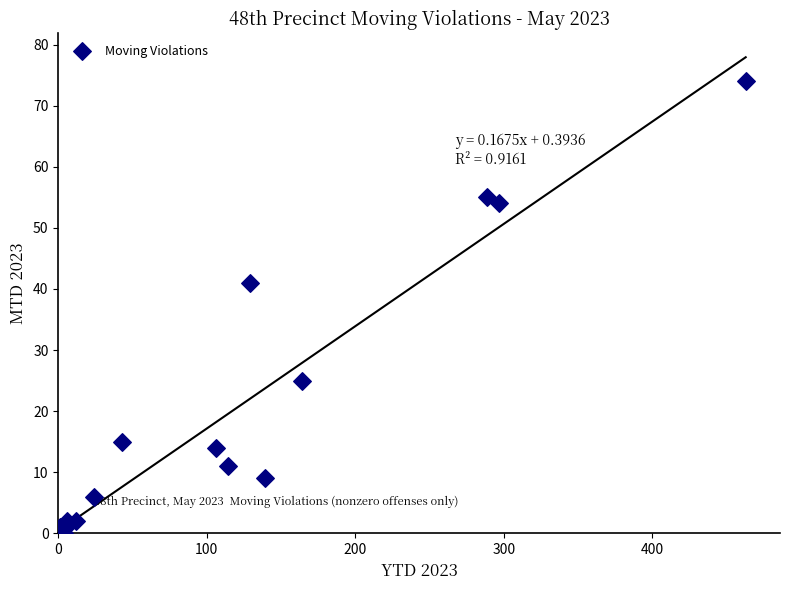

What Y value in the scatter plot is closest to 37?

41